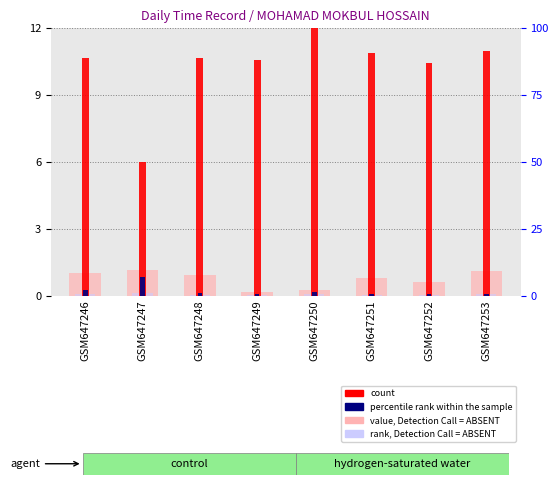

Read the value, Detection Call = ABSENT value at GSM647247.

1.1